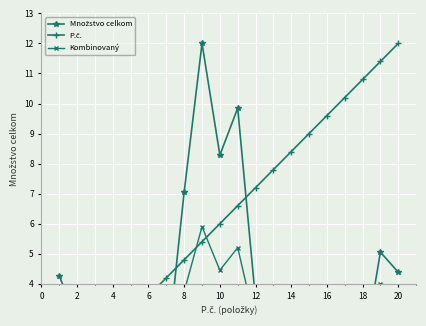

What is the difference between the highest and lowest values at 16?

8.3